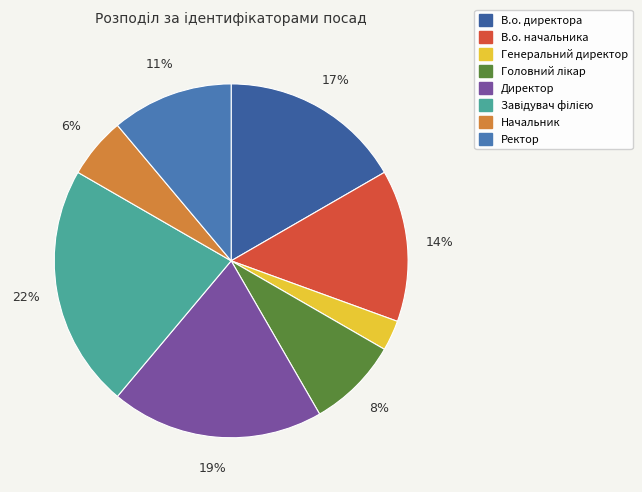

To the nearest percent, what is the combined percentage of В.о. директора and Завідувач філією?

39%